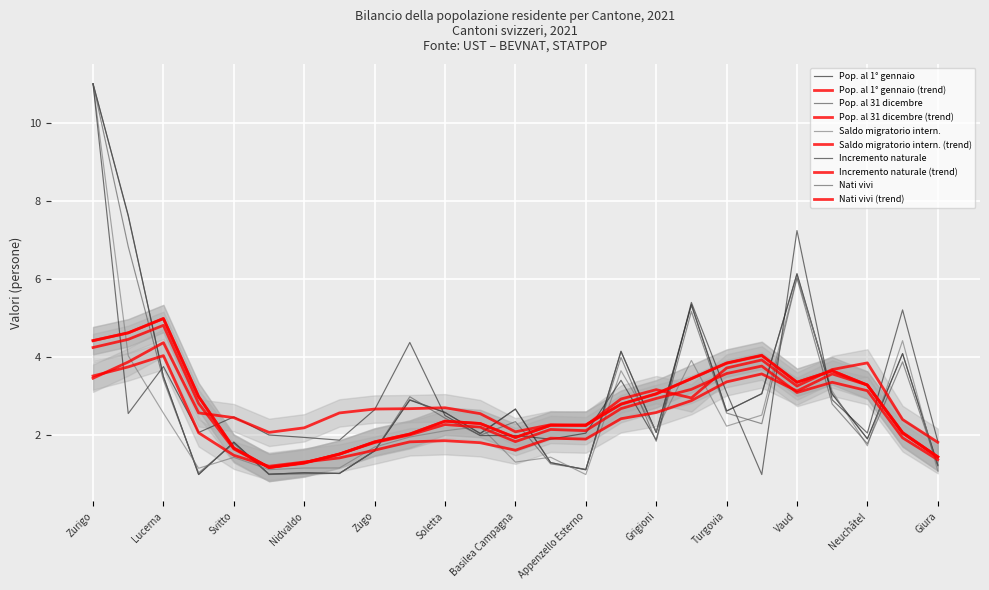

True or false: Incremento naturale has a value of 3.4 at Uri.

False